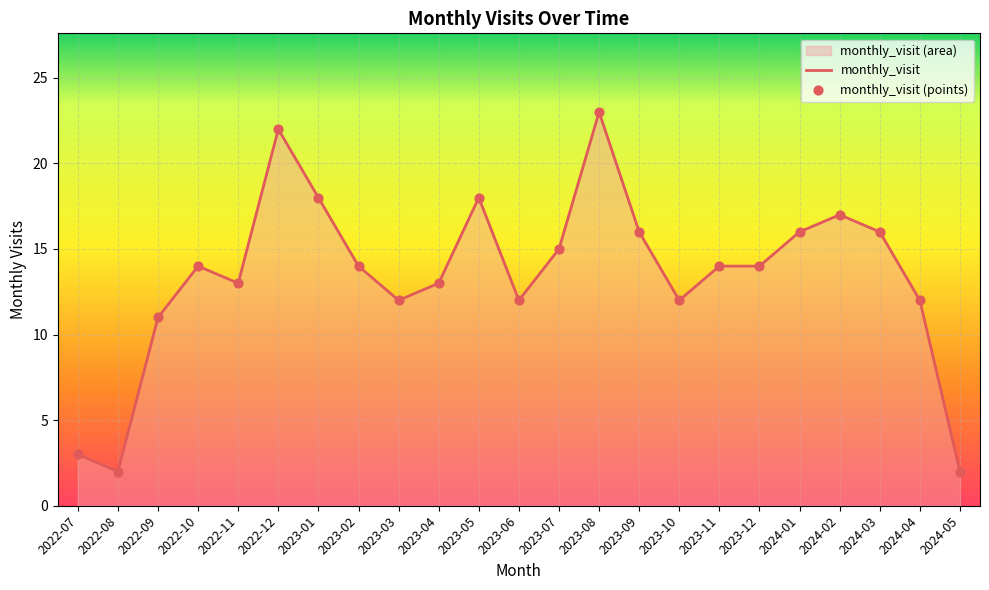

Which has a higher value, 2023-01 or 2024-03?

2023-01